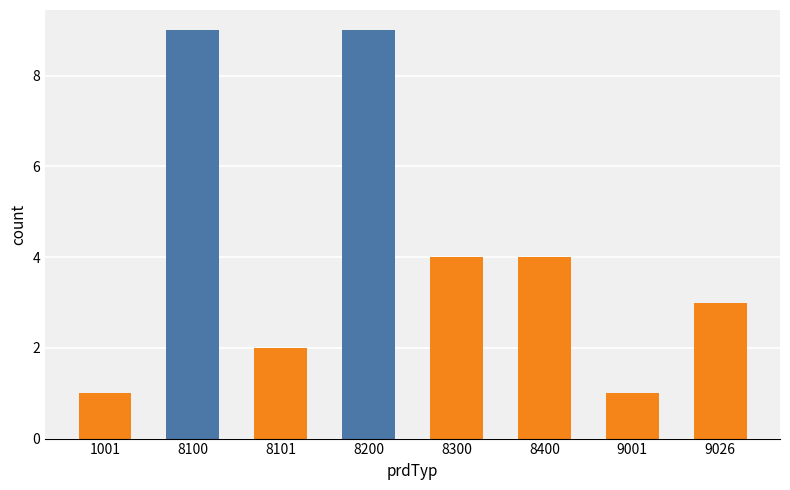

Are the bars grouped side by side (vs. stacked)?

No